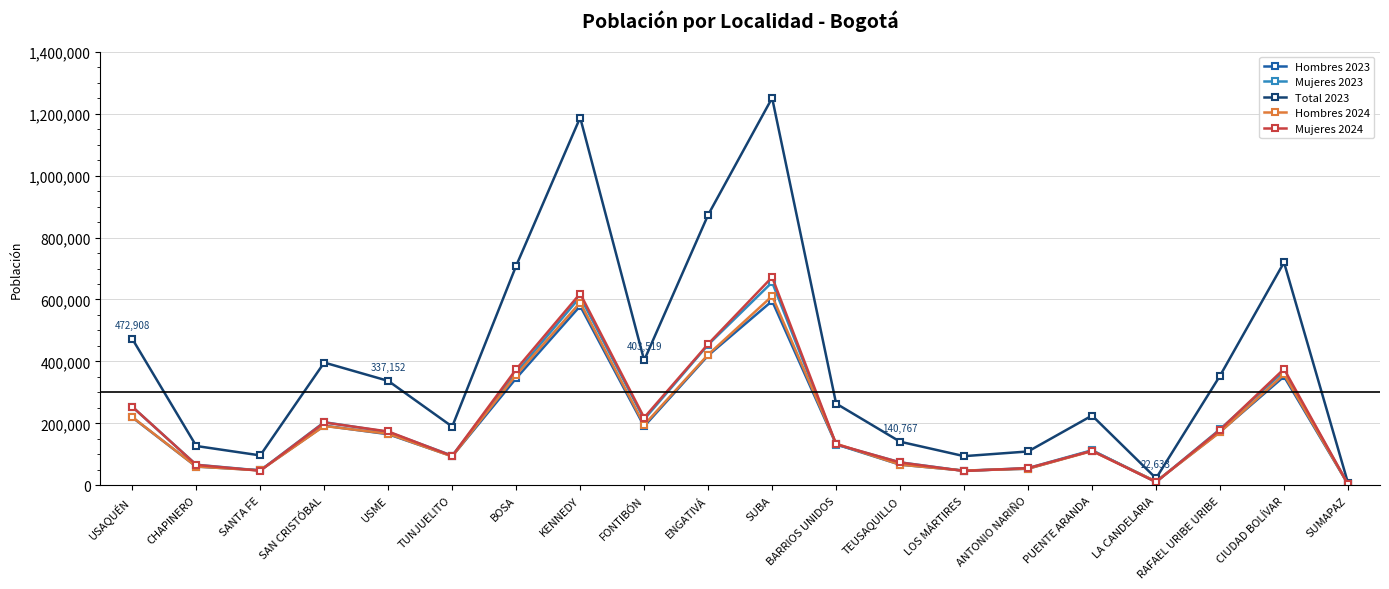

What is the difference between the second highest and minimum values in the Mujeres 2024 series?

615418